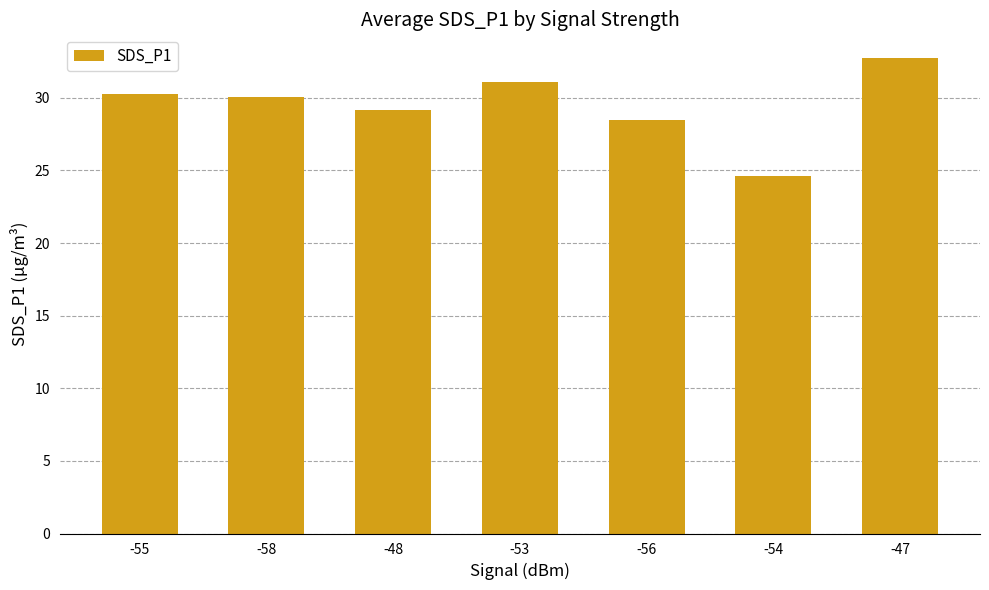

What value does the data have at -48?

29.2